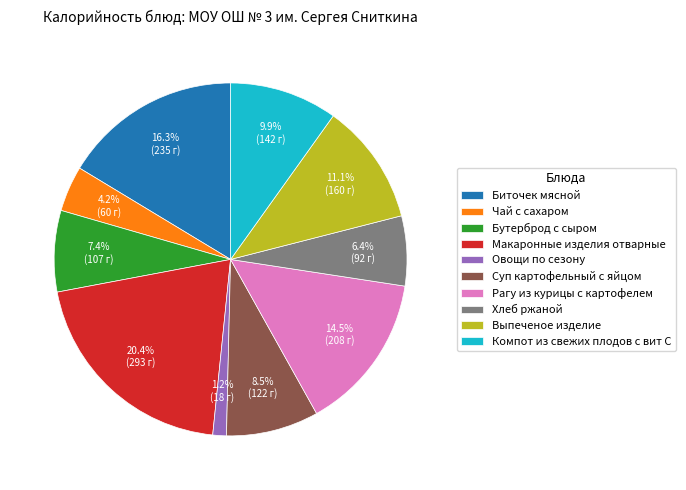

To the nearest percent, what is the difference between the largest and smallest slice percentages?

19%